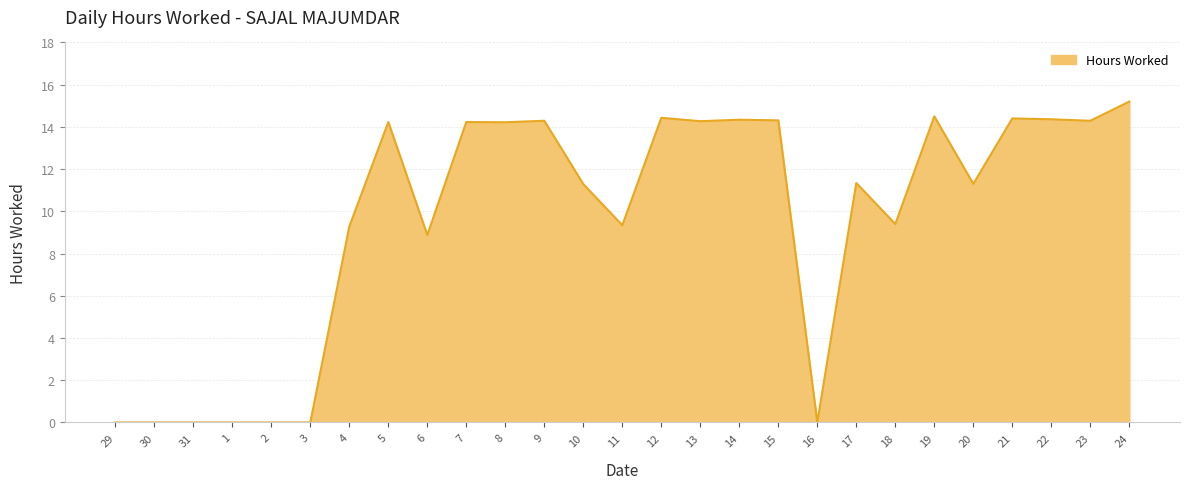

What is the average value?

9.6